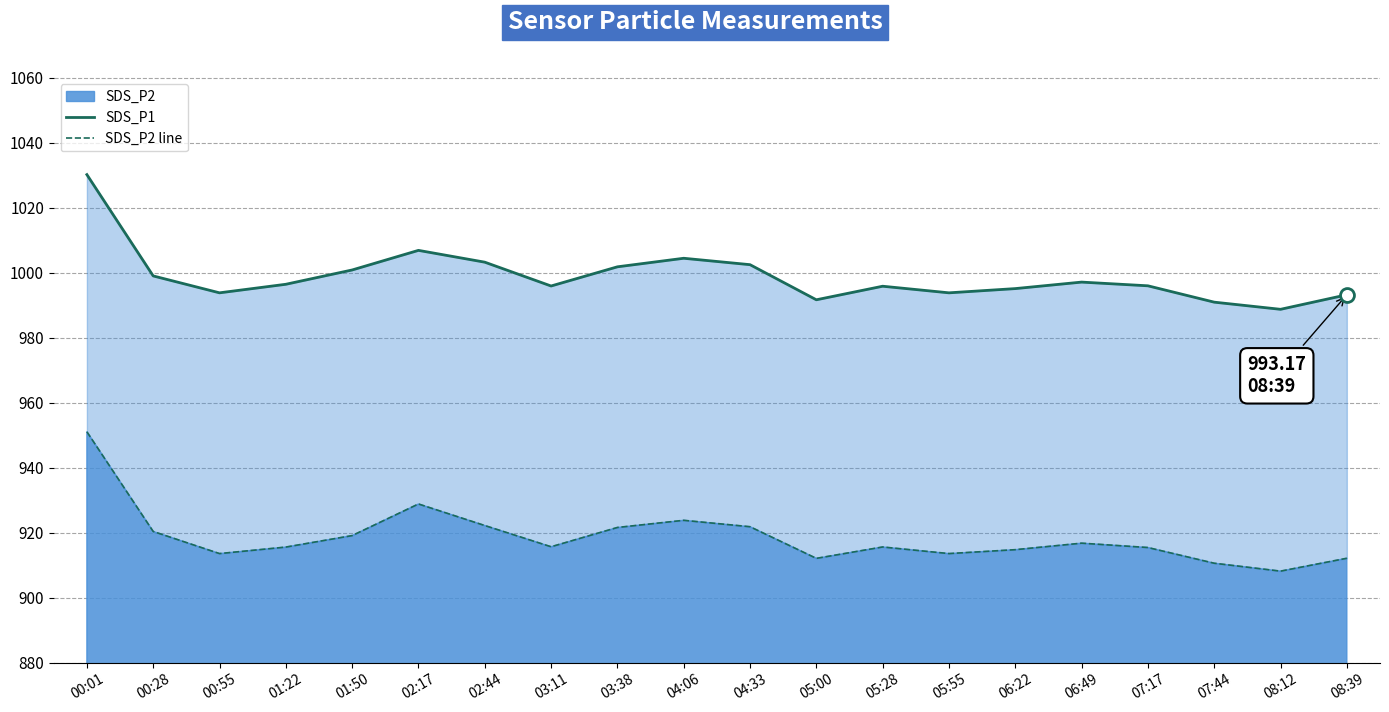

Which has a higher value, 08:39 or 05:28?

05:28